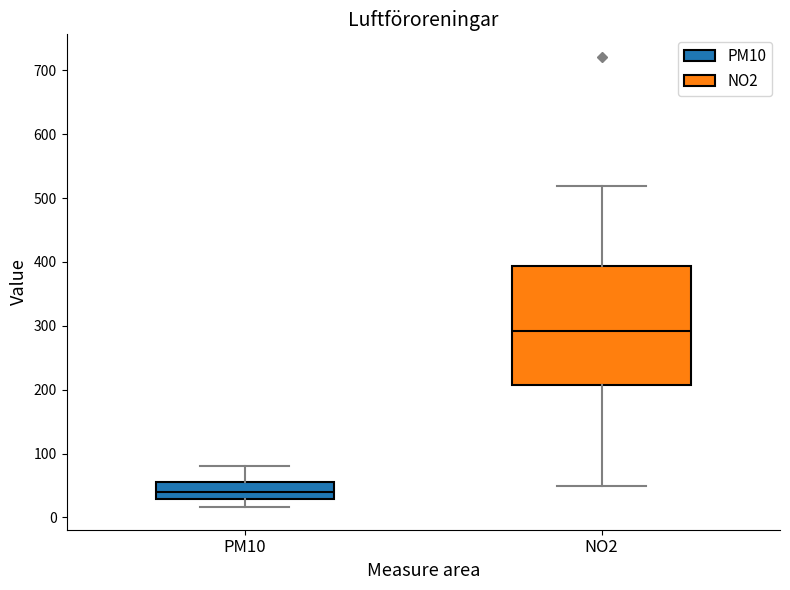

Comparing the boxes themselves (not the whiskers), which one is the tallest?

NO2